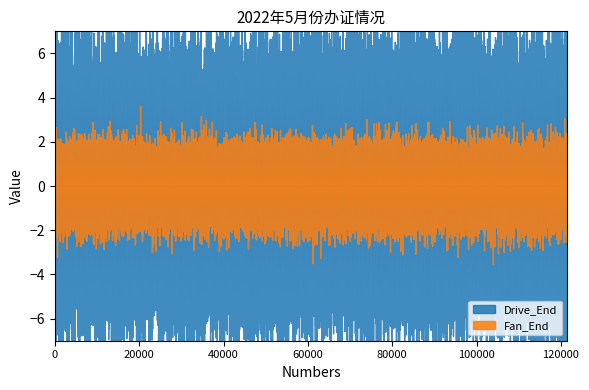

What is the greatest value displayed?

9